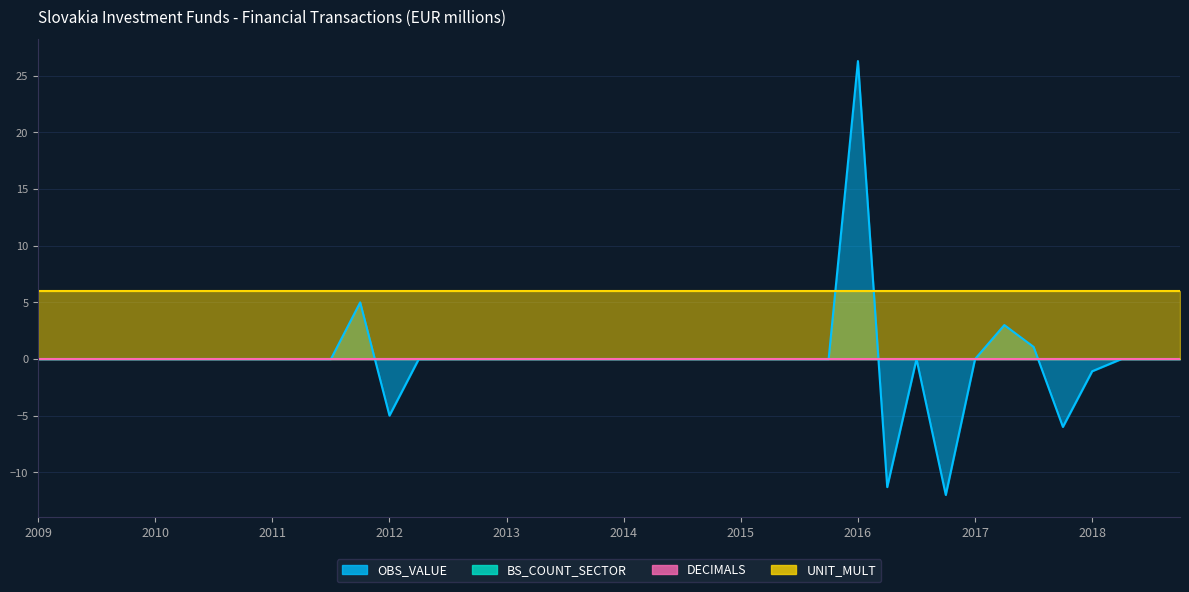

What position from the right is 2011-Q4?

29